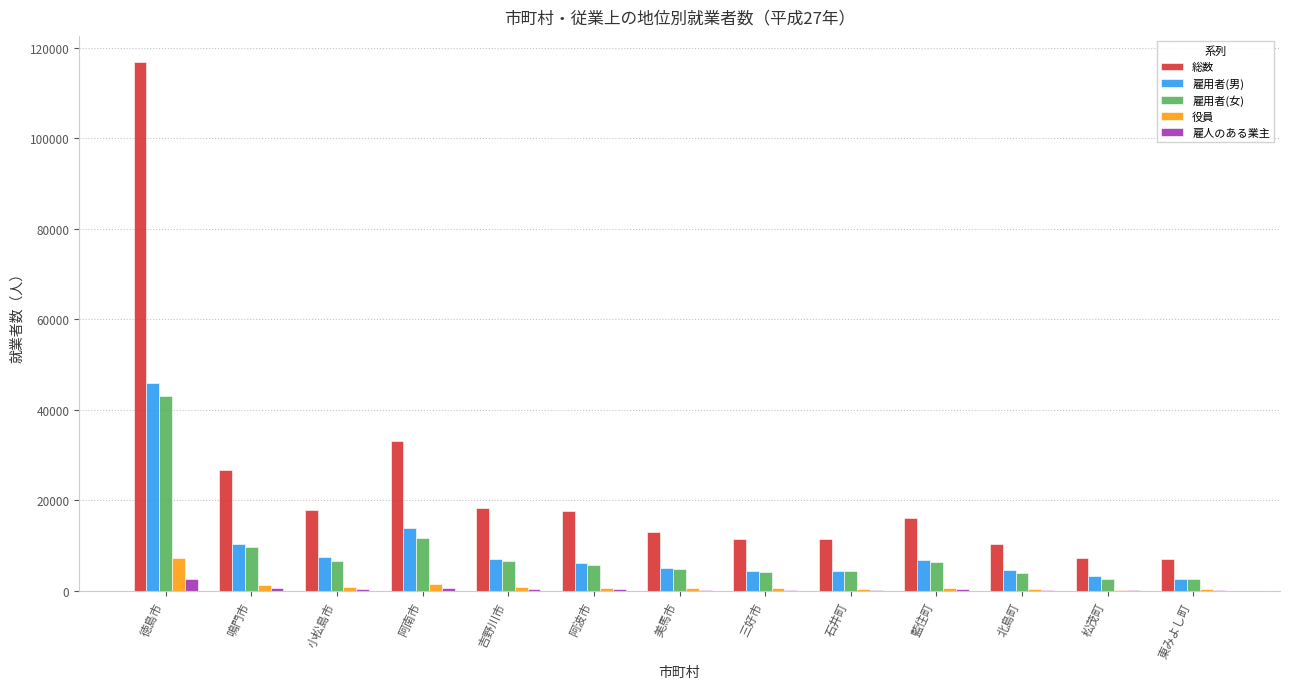

What is the sum of the 雇用者(男) values at 松茂町 and 鳴門市?

13643